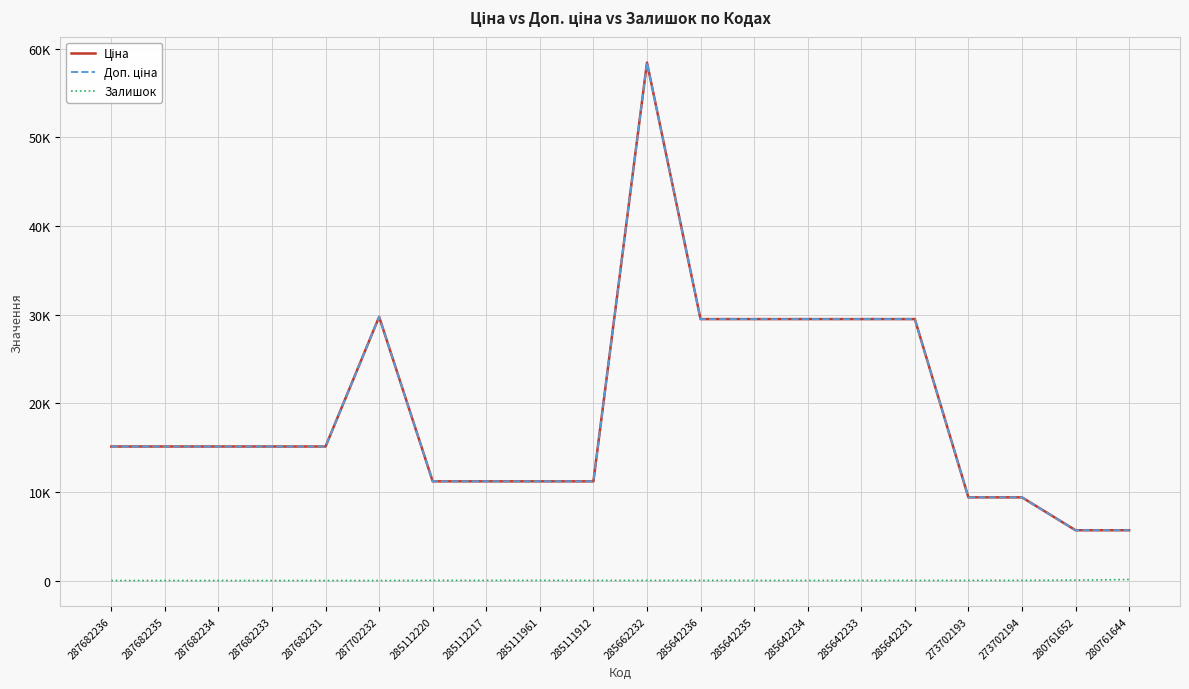

True or false: Доп. ціна and Ціна intersect in this chart.

False